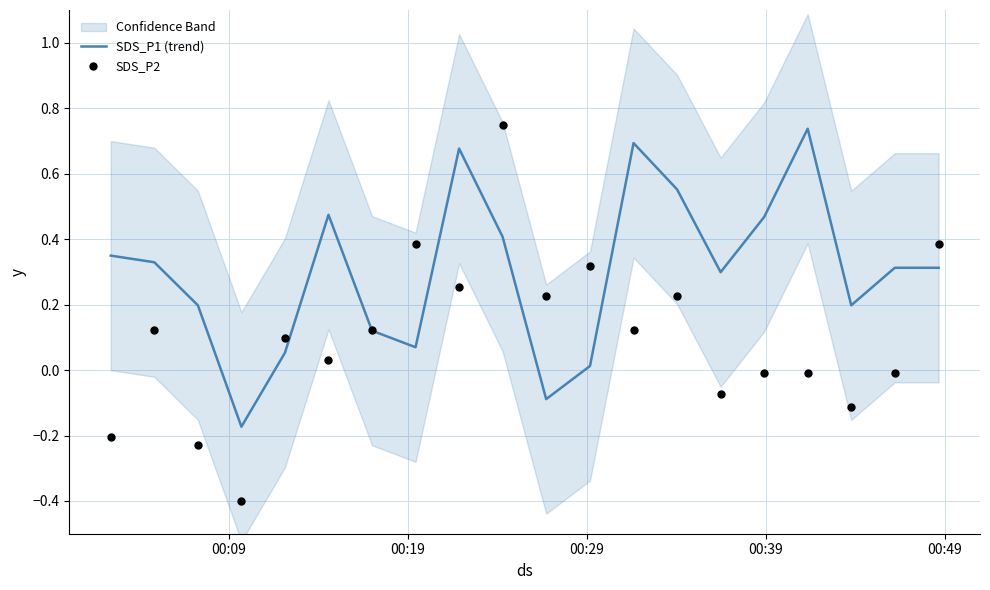

Is the value of SDS_P2 at 8 greater than the value of SDS_P1 (trend) at 18?

No